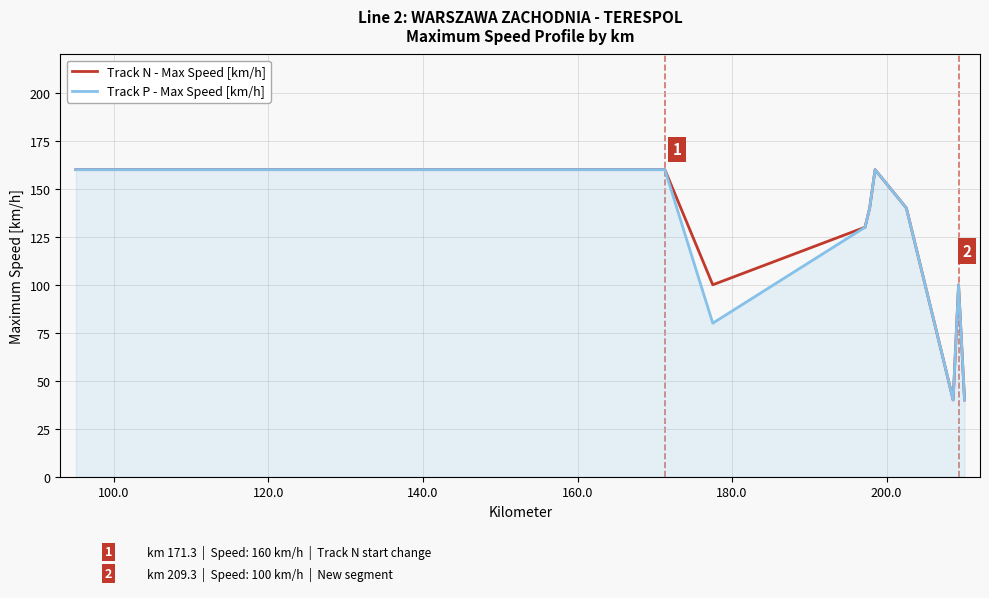

What is the smallest value displayed?

40